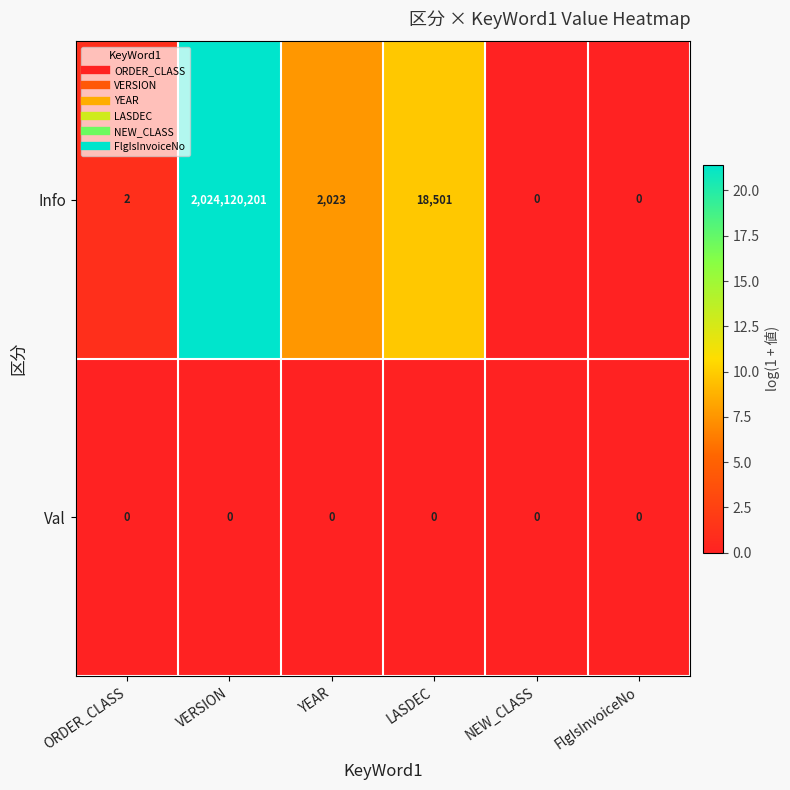

List the series in order of their overall mean, lowest first.

Val, Info